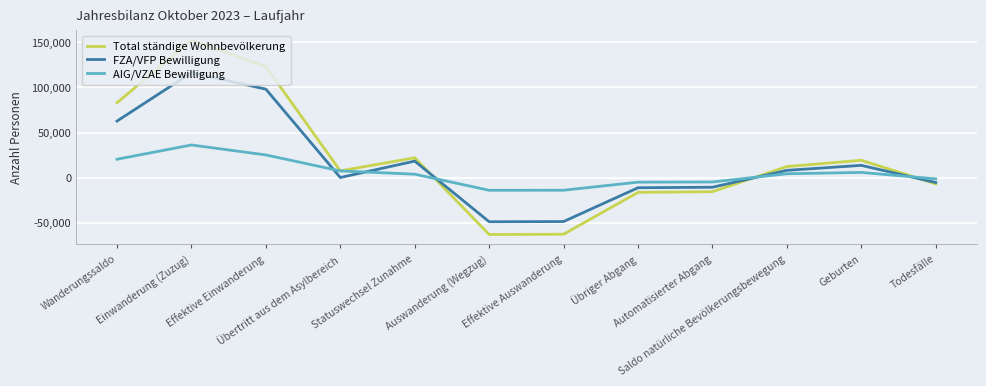

What is the sum of all Total ständige Wohnbevölkerung values?

254071